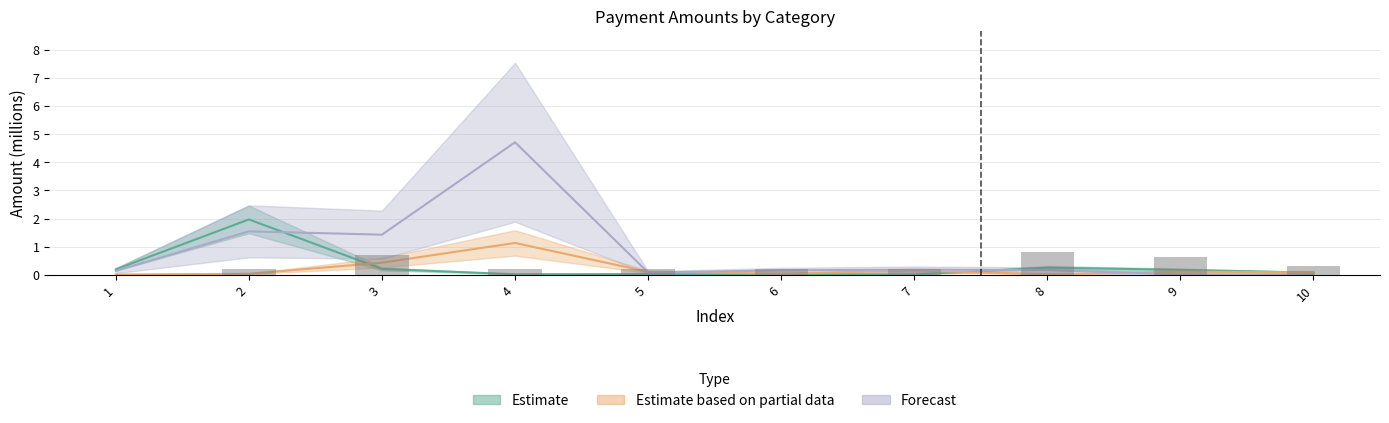

Reading left to right, list all the values displayed in this chart.

Estimate: 0.2	2.0	0.2	0.0	0.0	0.0	0.0	0.3	0.2	0.1
Estimate based on partial data: 0.0	0.0	0.4	1.1	0.1	0.0	0.1	0.0	0.1	0.1
Forecast: 0.1	1.5	1.4	4.7	0.1	0.2	0.2	0.2	0.0	0.0